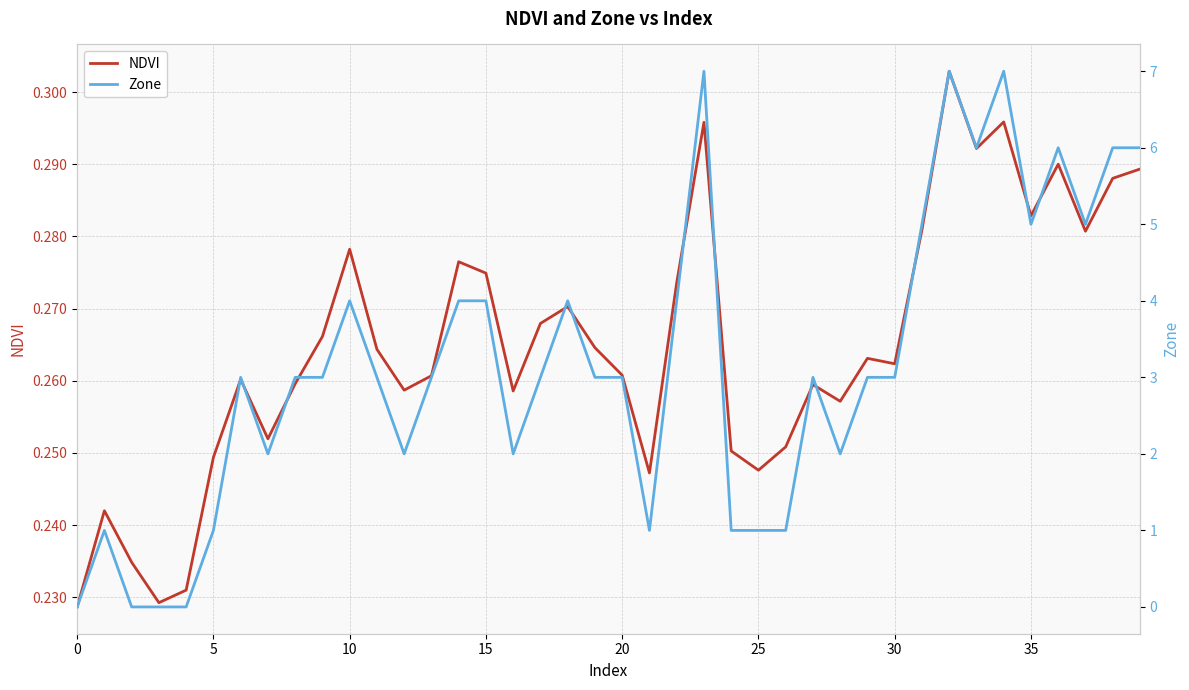

The NDVI series shows 0.3 at 38. True or false?

True